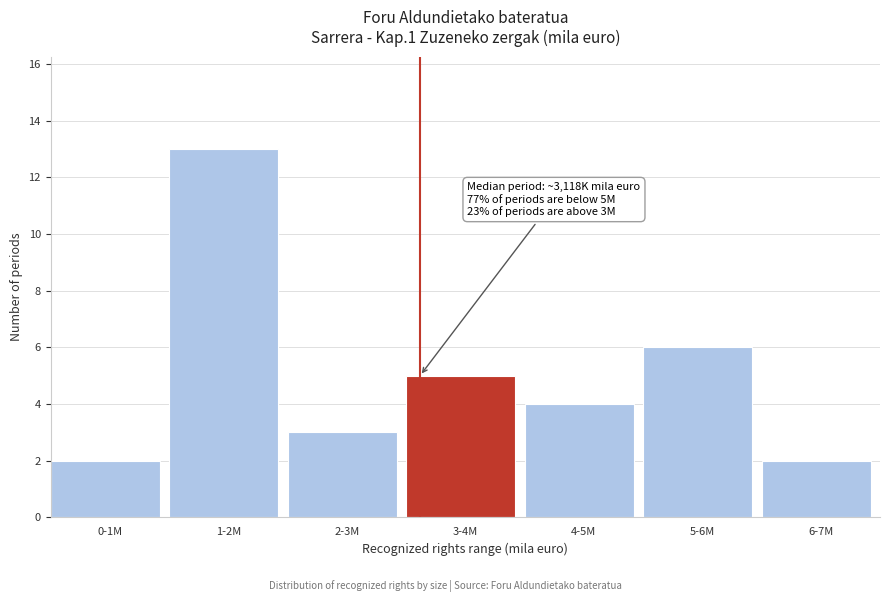

Reading left to right, extract all data points from this chart.

2	13	3	5	4	6	2